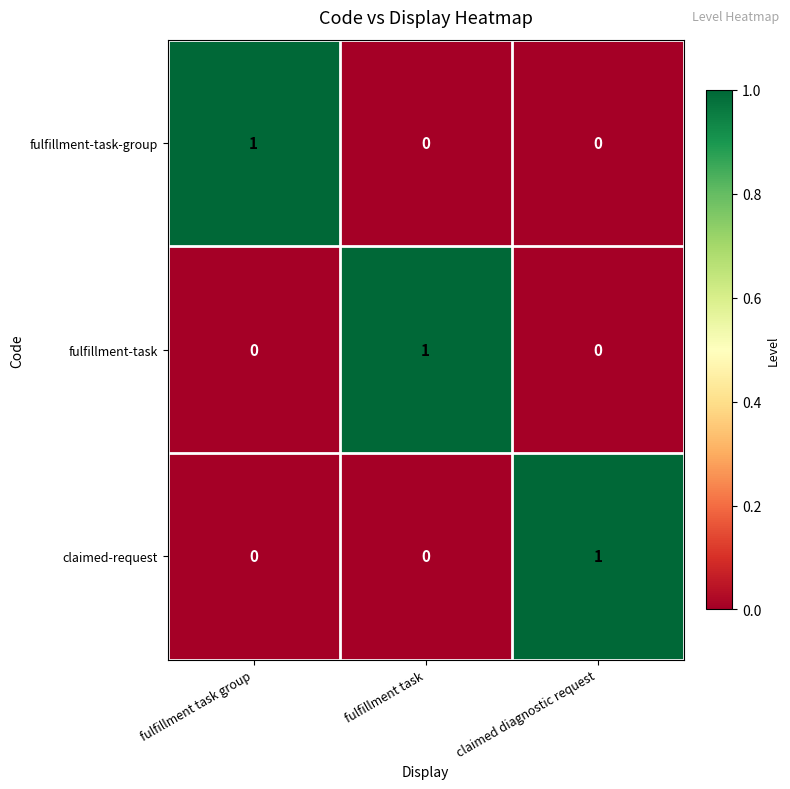

What is the maximum value shown in the chart?

1